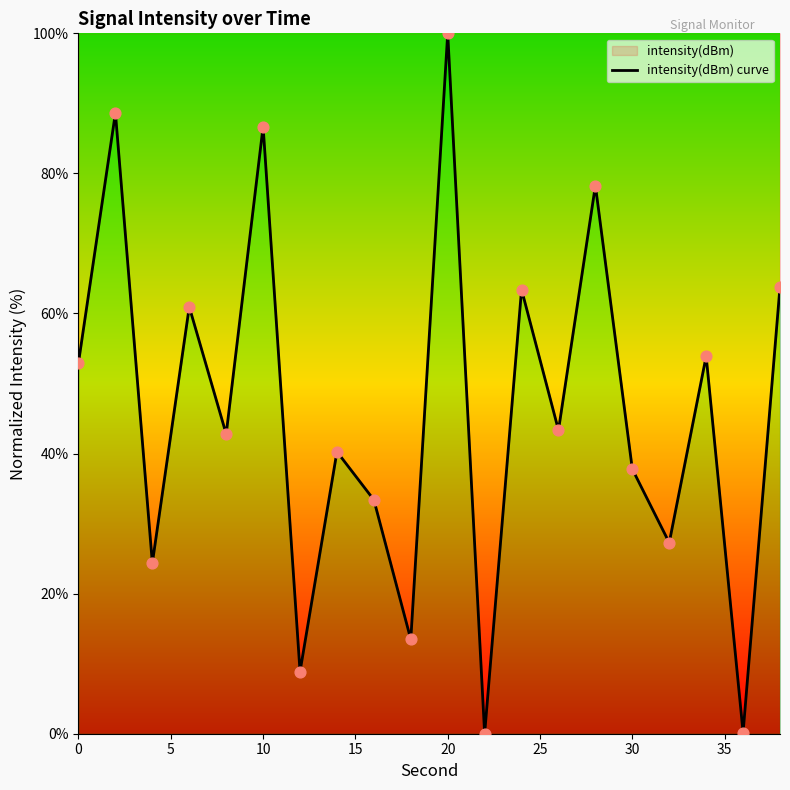

What is the difference between the maximum and minimum values?

100.0